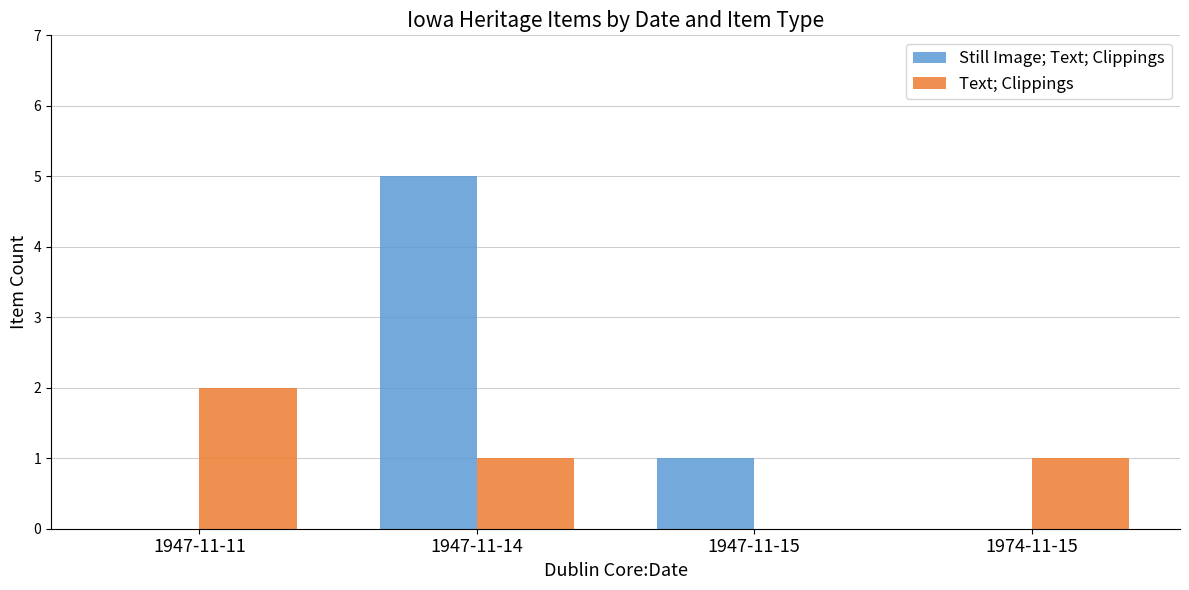

Which series changed the most between 1947-11-14 and 1974-11-15?

Still Image; Text; Clippings